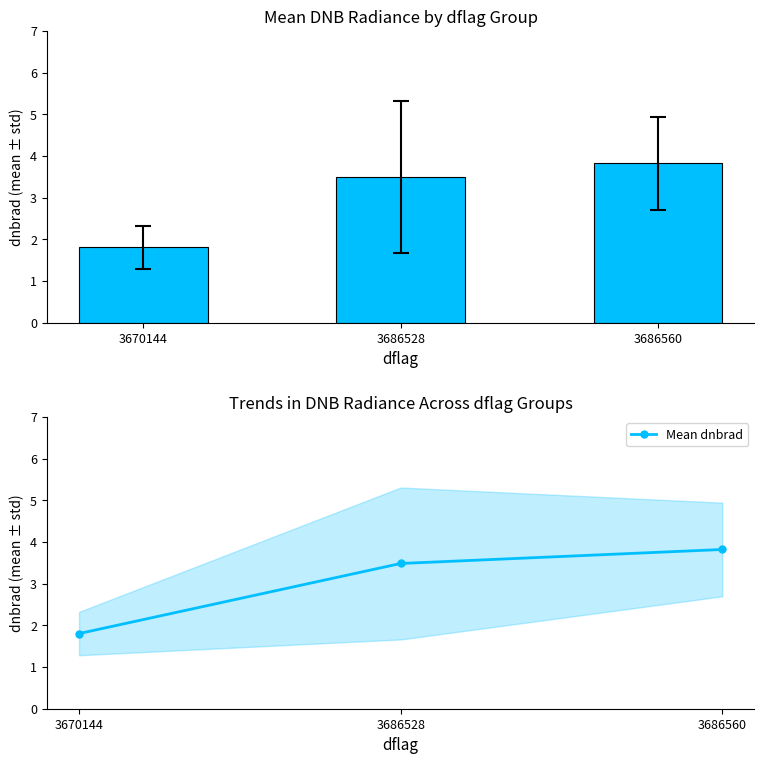

Where is Mean dnbrad nearest to the value 2?

3670144